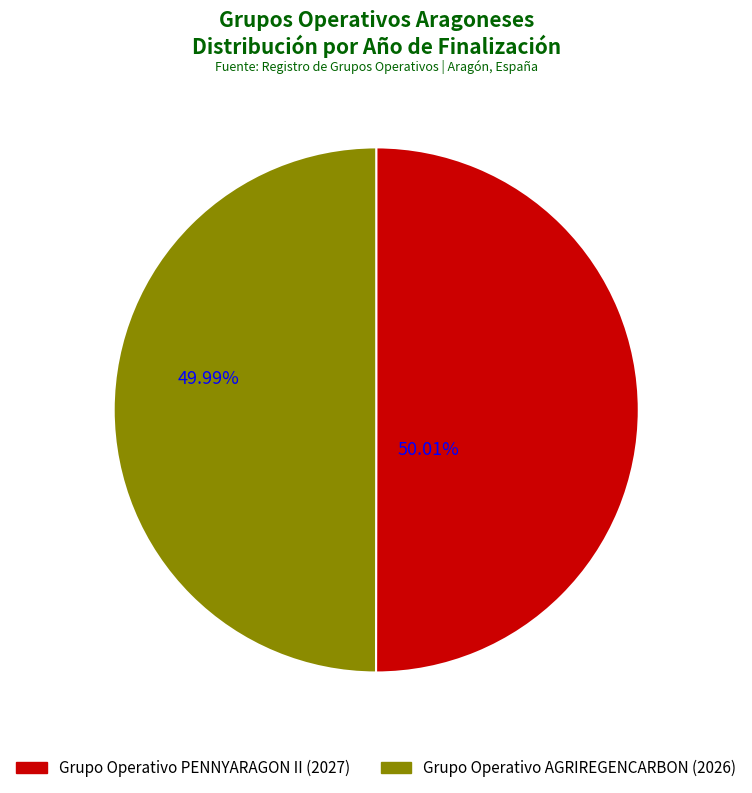

The Grupo Operativo PENNYARAGON II slice represents 50% of the pie. True or false?

True